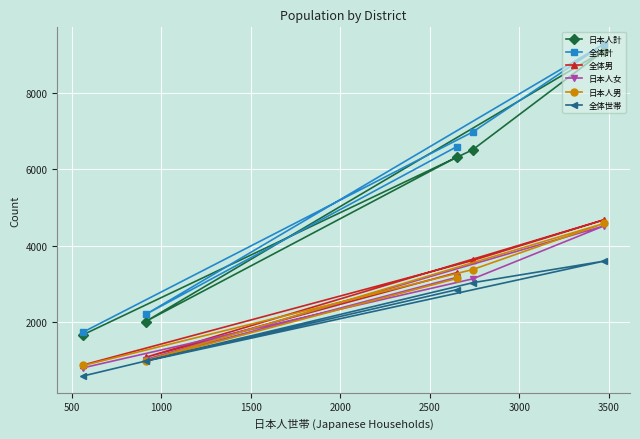

What is the value of the 日本人男 point at the 4th from the left?

3378